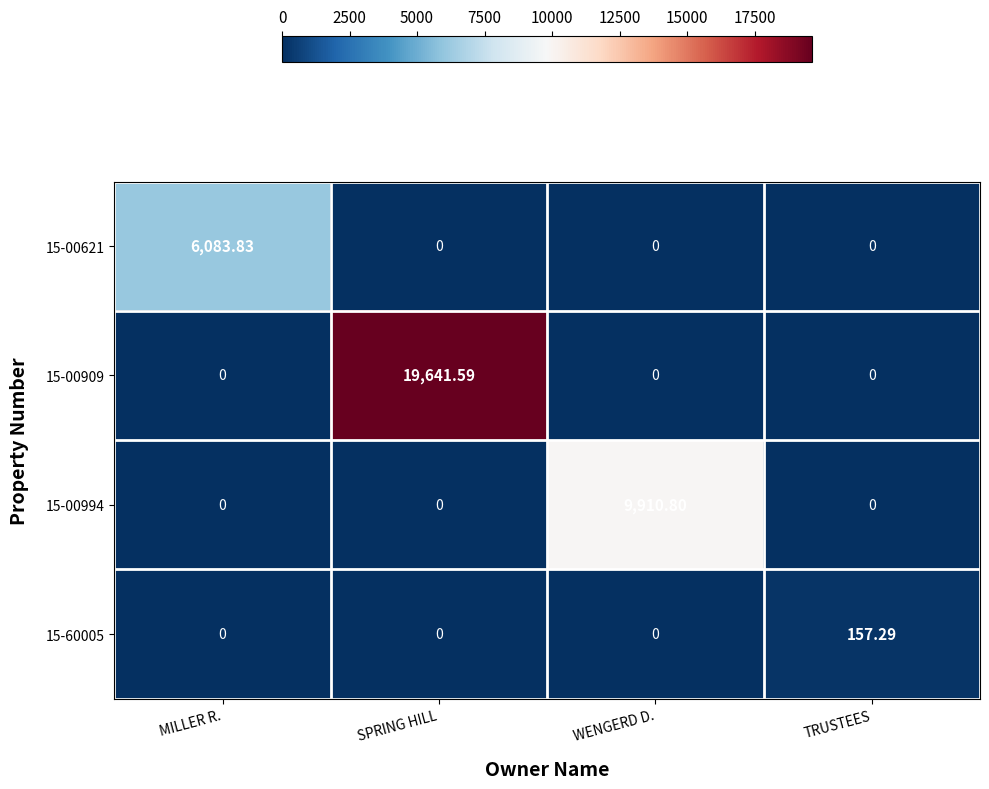

At which category is the sum across all series the highest?

SPRING HILL